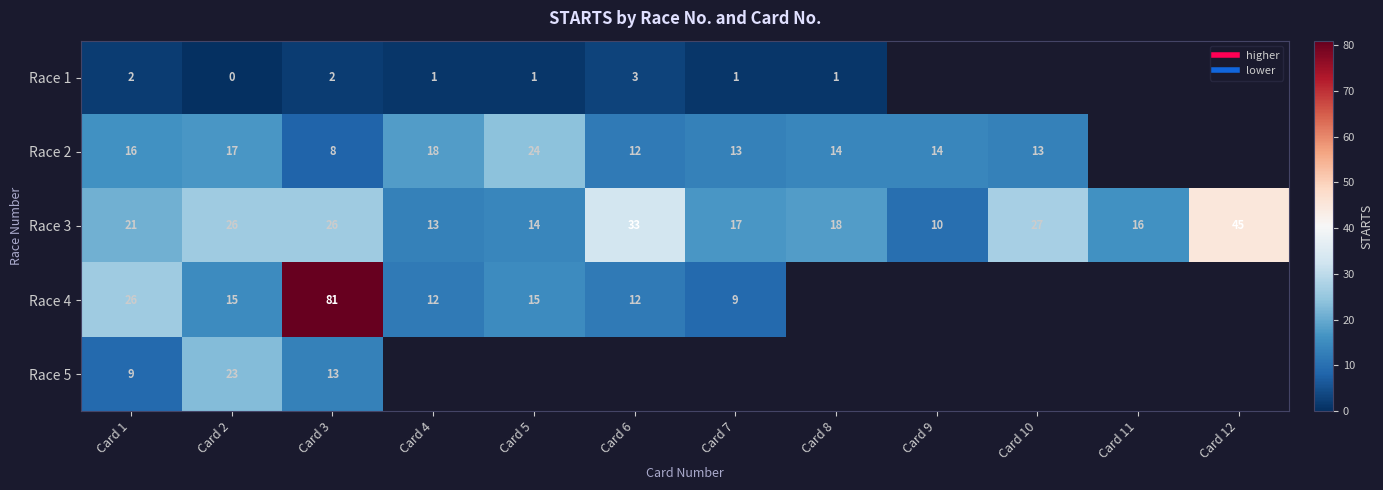

How many series are shown in this chart?

5